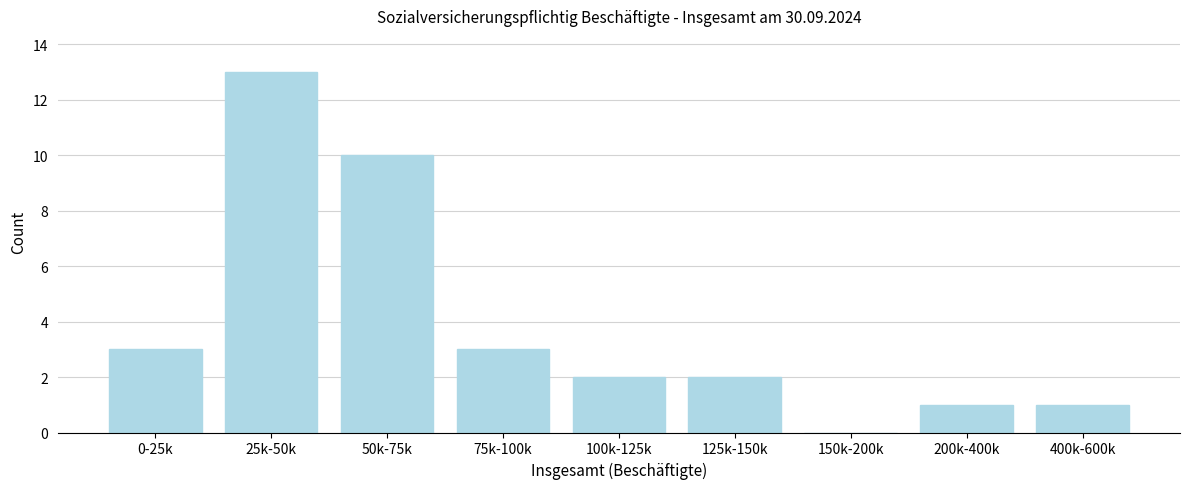

Reading left to right, transcribe all the data shown in this chart.

0-25k=3	25k-50k=13	50k-75k=10	75k-100k=3	100k-125k=2	125k-150k=2	150k-200k=0	200k-400k=1	400k-600k=1